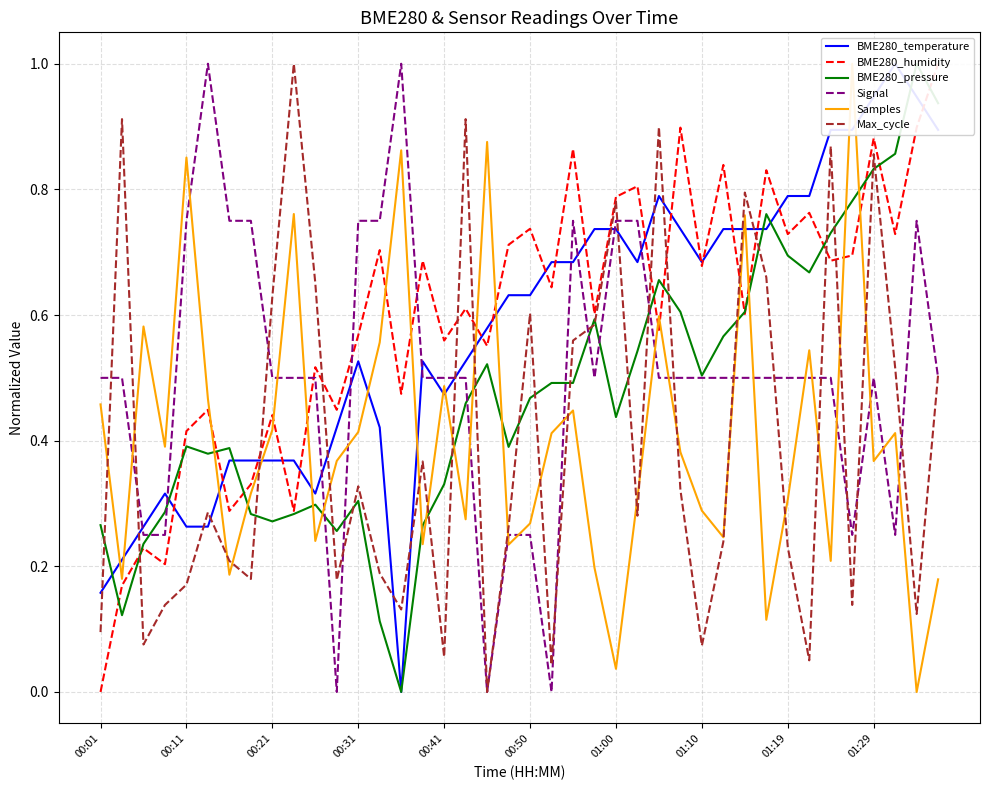

Reading left to right, what are all the values shown in this chart?

BME280_temperature: 0.2	0.2	0.3	0.3	0.3	0.3	0.4	0.4	0.4	0.4	0.3	0.4	0.5	0.4	0.0	0.5	0.5	0.5	0.6	0.6	0.6	0.7	0.7	0.7	0.7	0.7	0.8	0.7	0.7	0.7	0.7	0.7	0.8	0.8	0.9	0.9	0.9	1.0	0.9	0.9
BME280_humidity: 0.0	0.2	0.2	0.2	0.4	0.4	0.3	0.3	0.4	0.3	0.5	0.4	0.6	0.7	0.5	0.7	0.6	0.6	0.6	0.7	0.7	0.6	0.9	0.6	0.8	0.8	0.6	0.9	0.7	0.8	0.6	0.8	0.7	0.8	0.7	0.7	0.9	0.7	0.9	1.0
BME280_pressure: 0.3	0.1	0.2	0.3	0.4	0.4	0.4	0.3	0.3	0.3	0.3	0.3	0.3	0.1	0.0	0.3	0.3	0.5	0.5	0.4	0.5	0.5	0.5	0.6	0.4	0.5	0.7	0.6	0.5	0.6	0.6	0.8	0.7	0.7	0.7	0.8	0.8	0.9	1.0	0.9
Signal: 0.5	0.5	0.2	0.2	0.8	1.0	0.8	0.8	0.5	0.5	0.5	0.0	0.8	0.8	1.0	0.5	0.5	0.5	0.0	0.2	0.2	0.0	0.8	0.5	0.8	0.8	0.5	0.5	0.5	0.5	0.5	0.5	0.5	0.5	0.5	0.2	0.5	0.2	0.8	0.5
Samples: 0.5	0.2	0.6	0.4	0.9	0.5	0.2	0.3	0.4	0.8	0.2	0.4	0.4	0.6	0.9	0.2	0.5	0.3	0.9	0.2	0.3	0.4	0.4	0.2	0.0	0.3	0.6	0.4	0.3	0.2	0.8	0.1	0.3	0.5	0.2	1.0	0.4	0.4	0.0	0.2
Max_cycle: 0.1	0.9	0.1	0.1	0.2	0.3	0.2	0.2	0.6	1.0	0.7	0.2	0.3	0.2	0.1	0.4	0.1	0.9	0.0	0.3	0.6	0.0	0.6	0.6	0.8	0.3	0.9	0.3	0.1	0.2	0.8	0.7	0.2	0.1	0.9	0.1	0.9	0.5	0.1	0.5